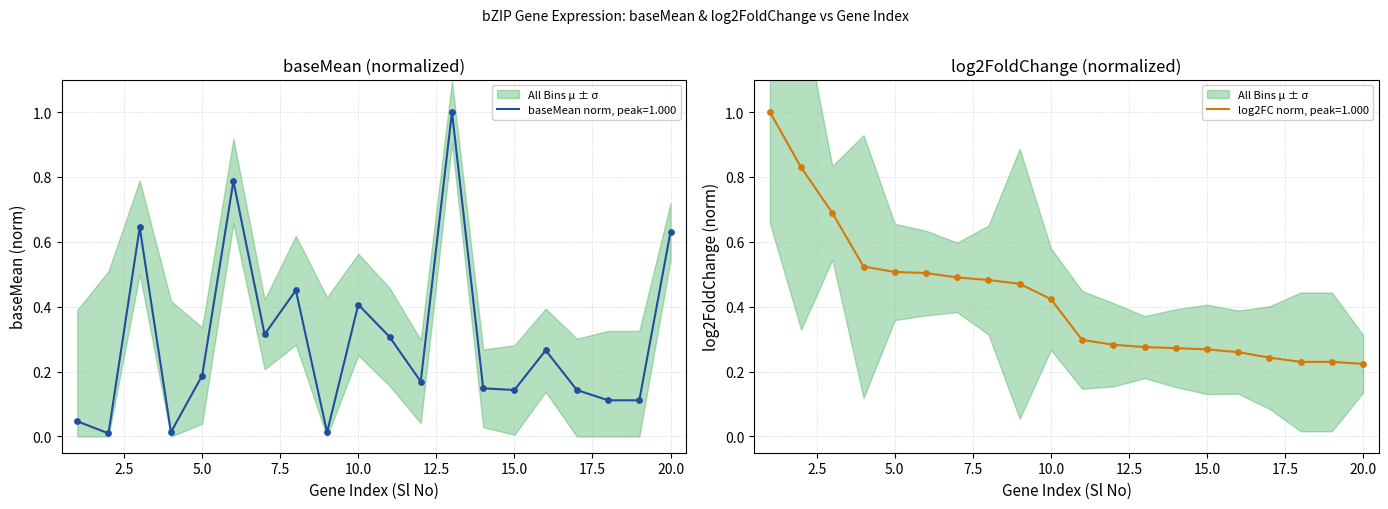

Which series reaches the minimum Y coordinate?

baseMean